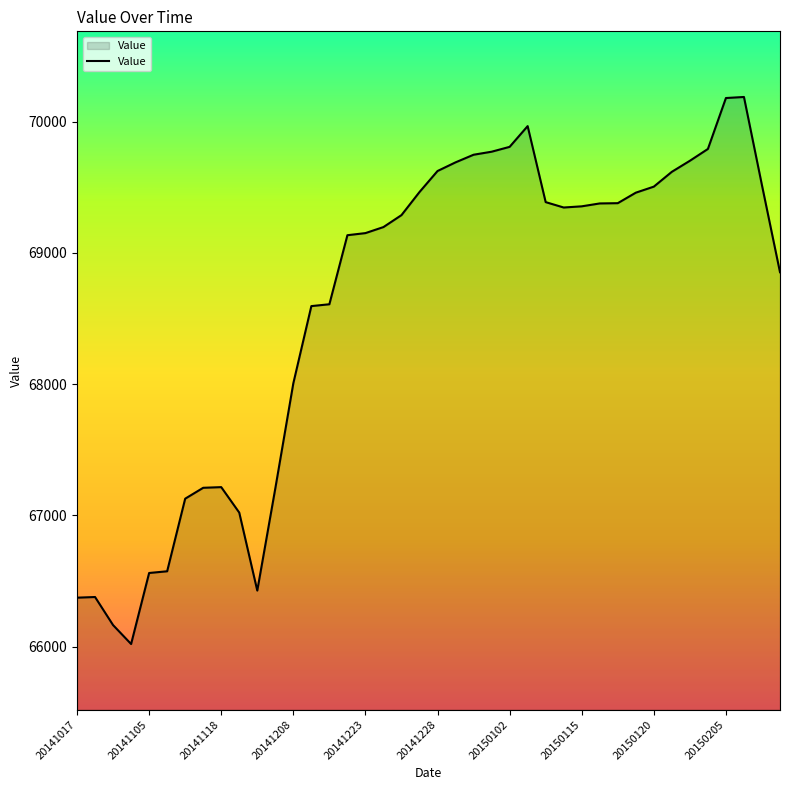

What is the maximum value shown in the chart?

70187